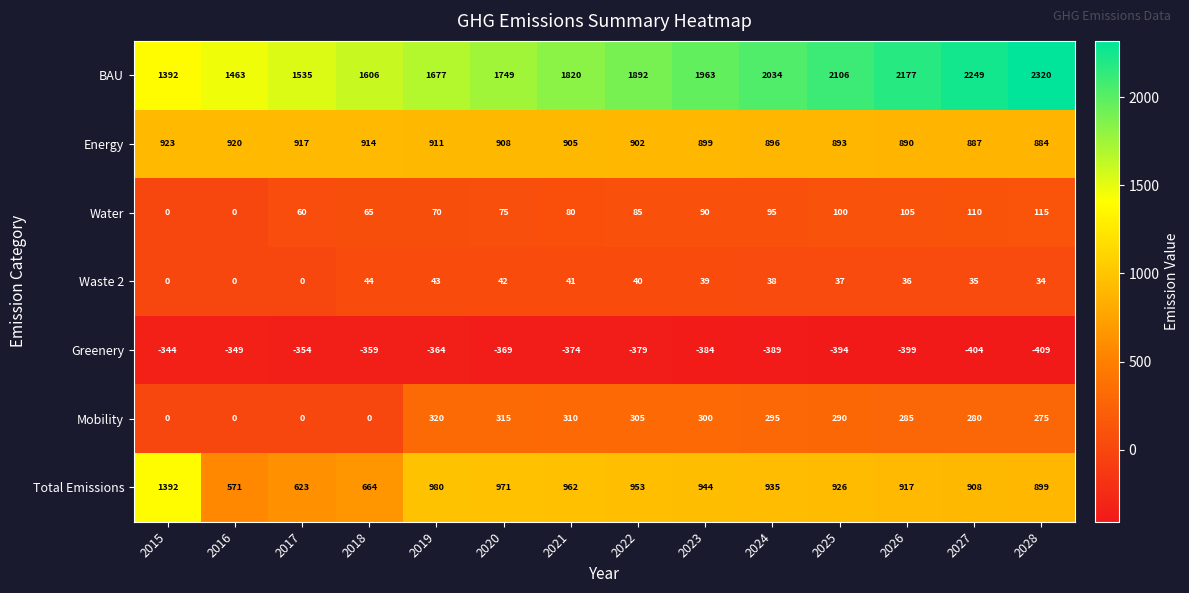

Read the Waste 2 value at 2021.

41